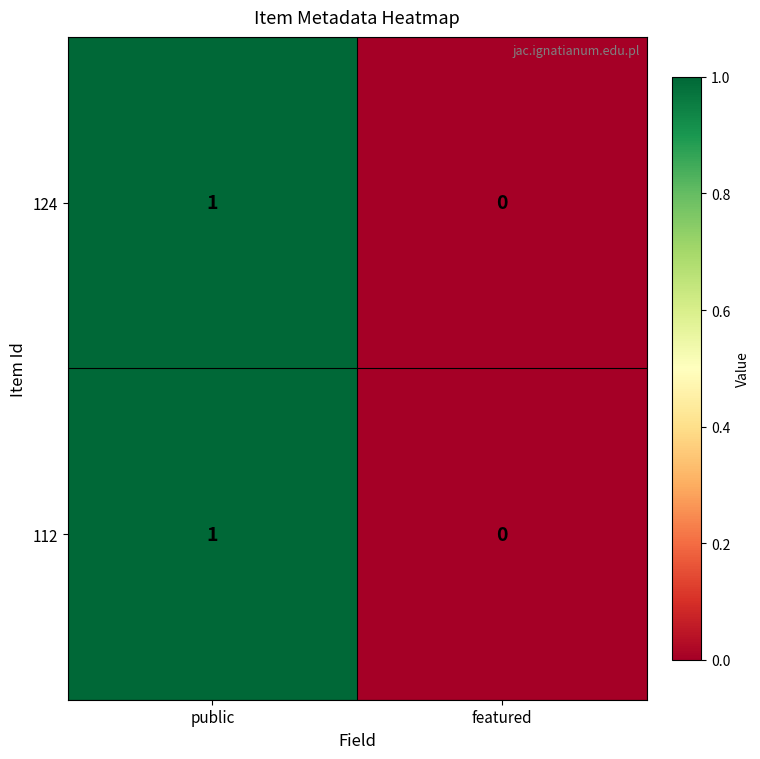

How many values in 112 are above zero?

1